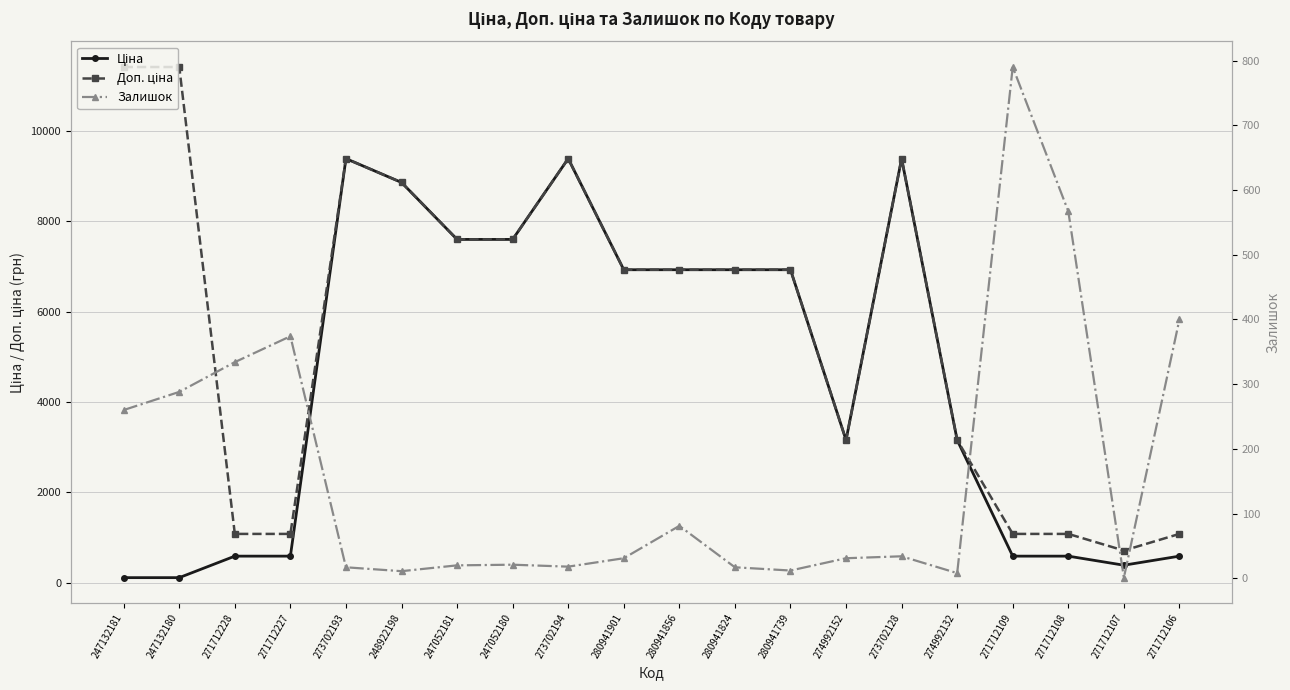

What is the average value of the Доп. ціна series?

5758.1